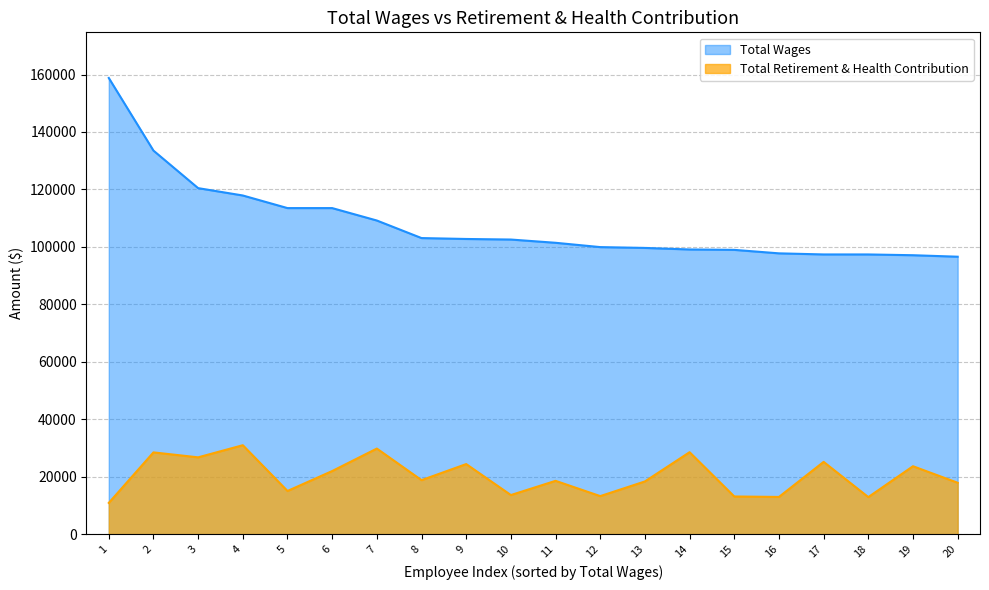

Which series has the largest total across all categories?

Total Wages